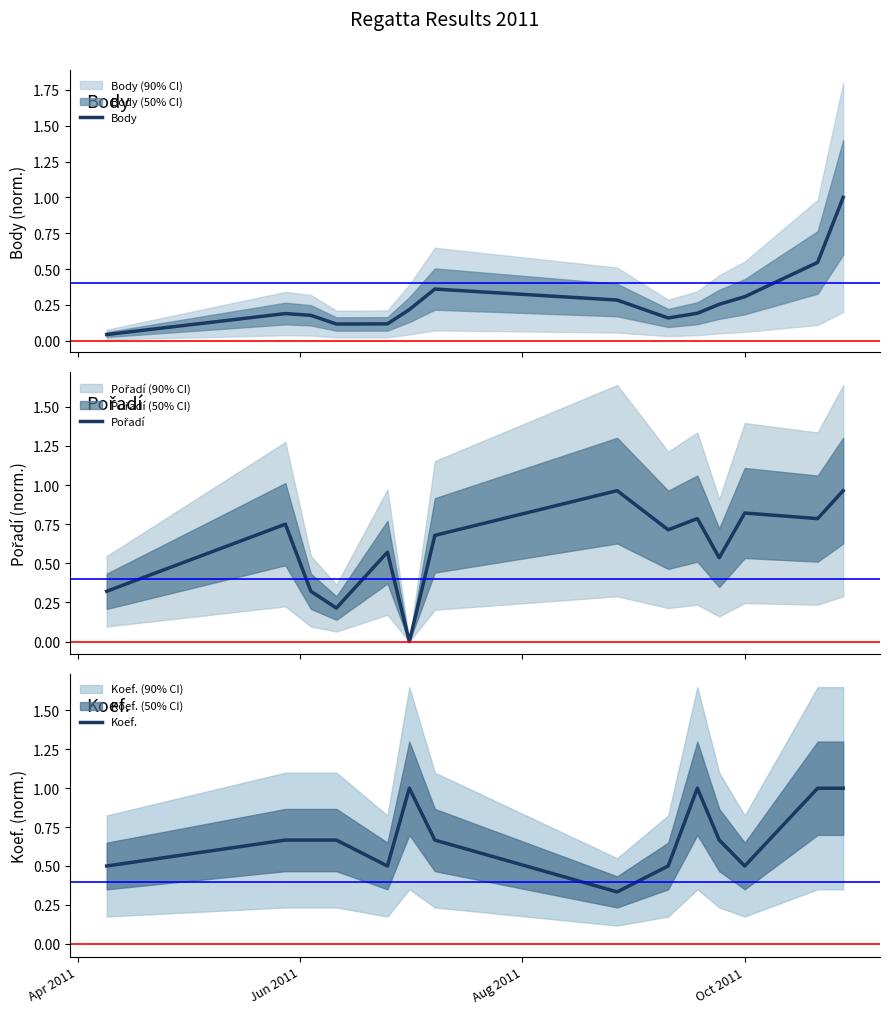

The Pořadí series shows 0.3 at Apr 2011. True or false?

True